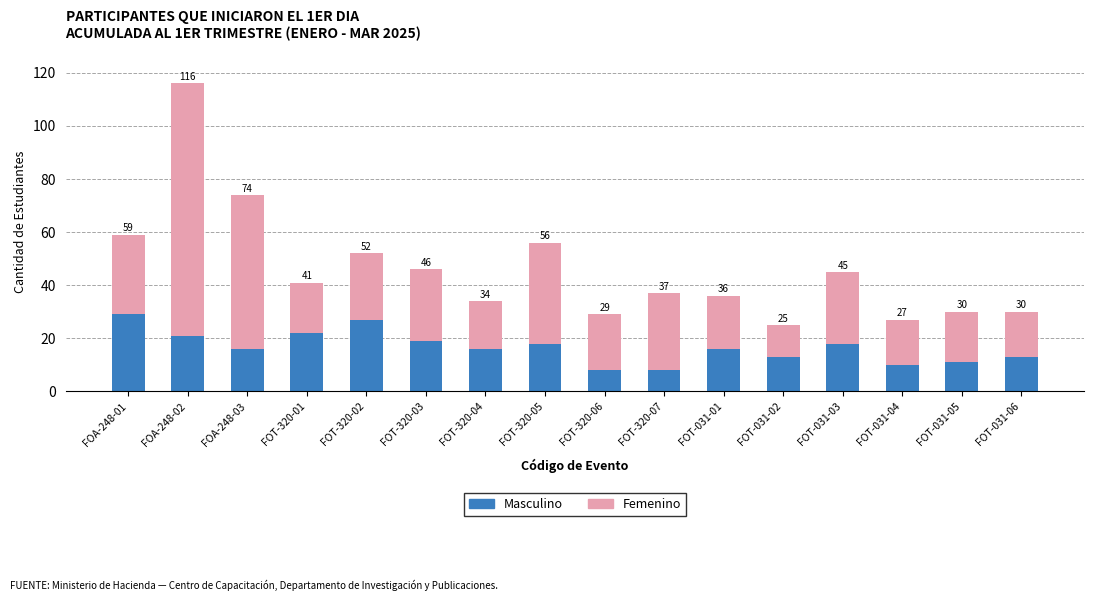

What is the label of the 3rd bar from the left?

FOA-248-03